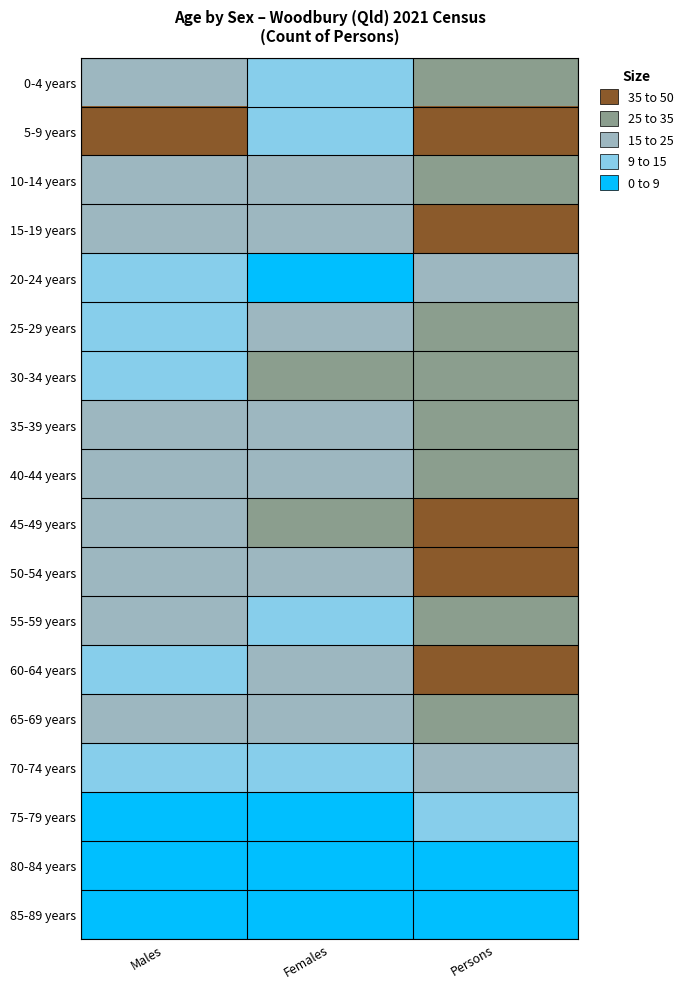

What is the spread (max minus min) of values at Females?

26